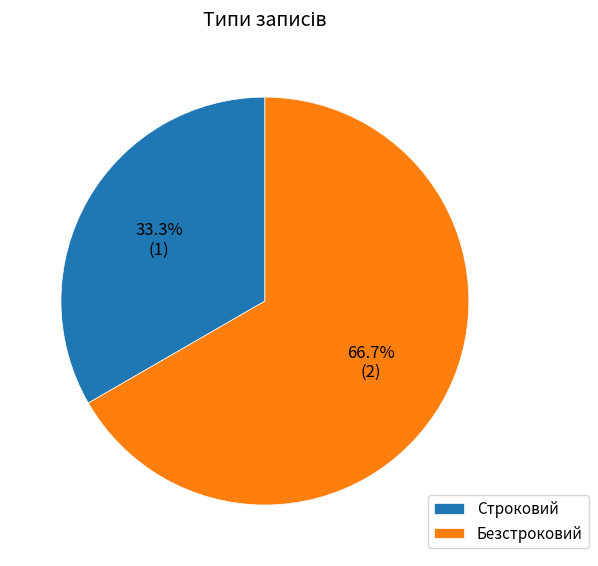

Rank the categories by value from highest to lowest.

Безстроковий, Строковий